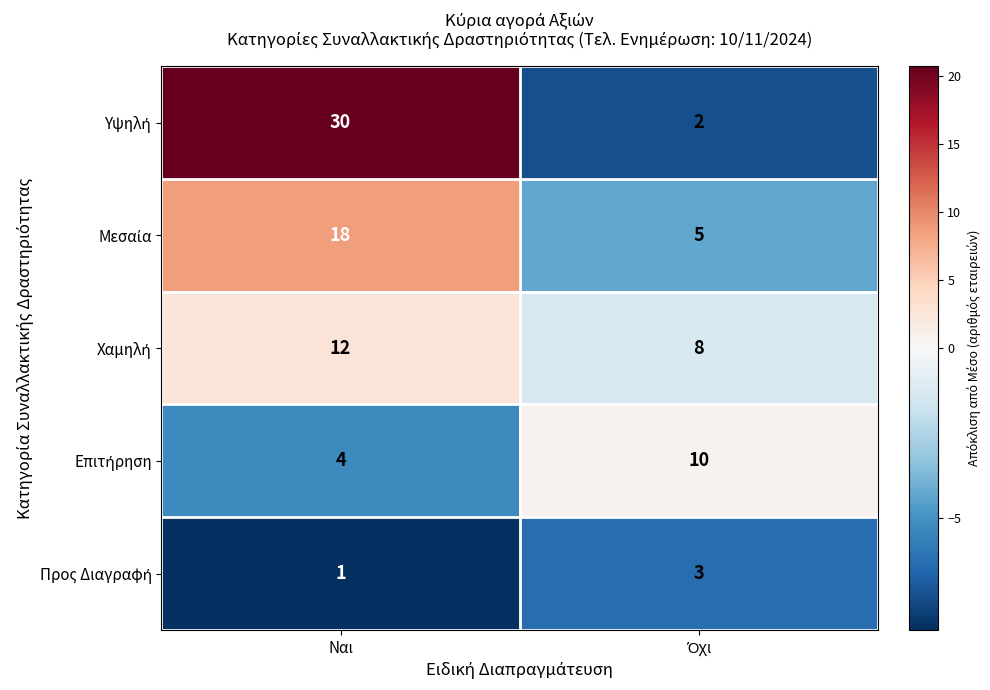

At which category does the chart reach its minimum across all series?

Ναι